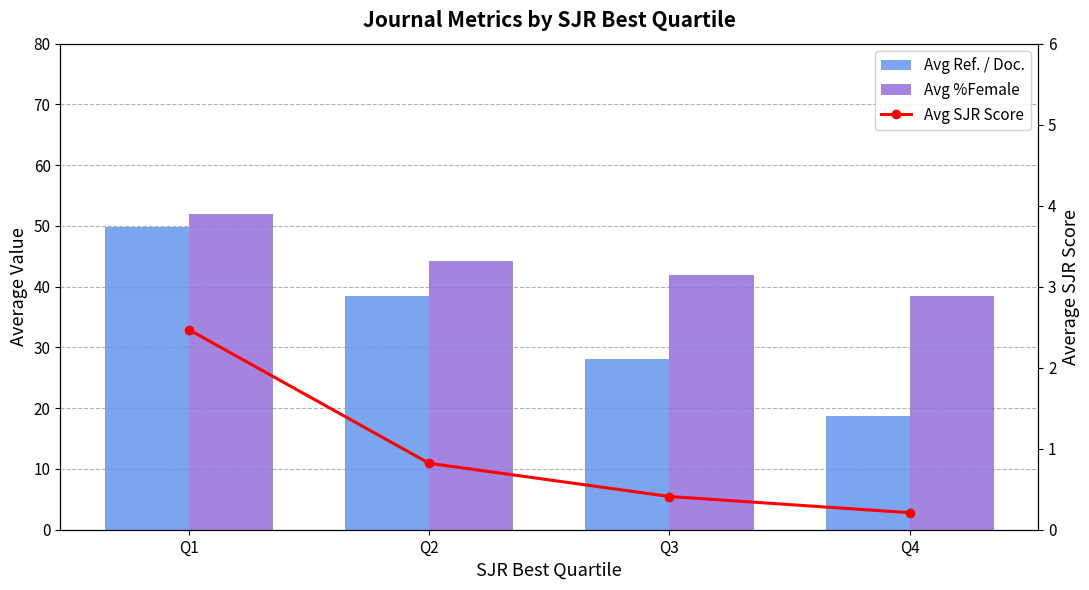

Rank the series by their maximum value, from highest to lowest.

Avg %Female, Avg Ref. / Doc., Avg SJR Score